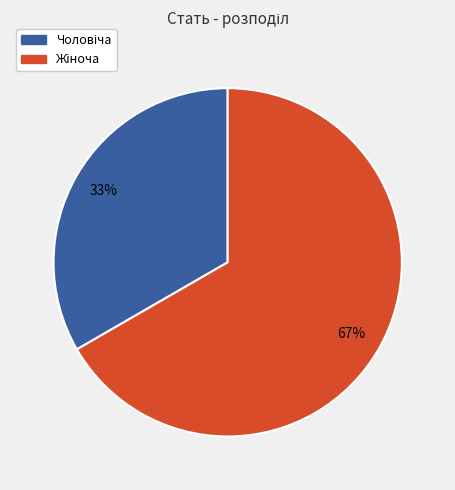

To the nearest percent, what is the average slice percentage?

50%